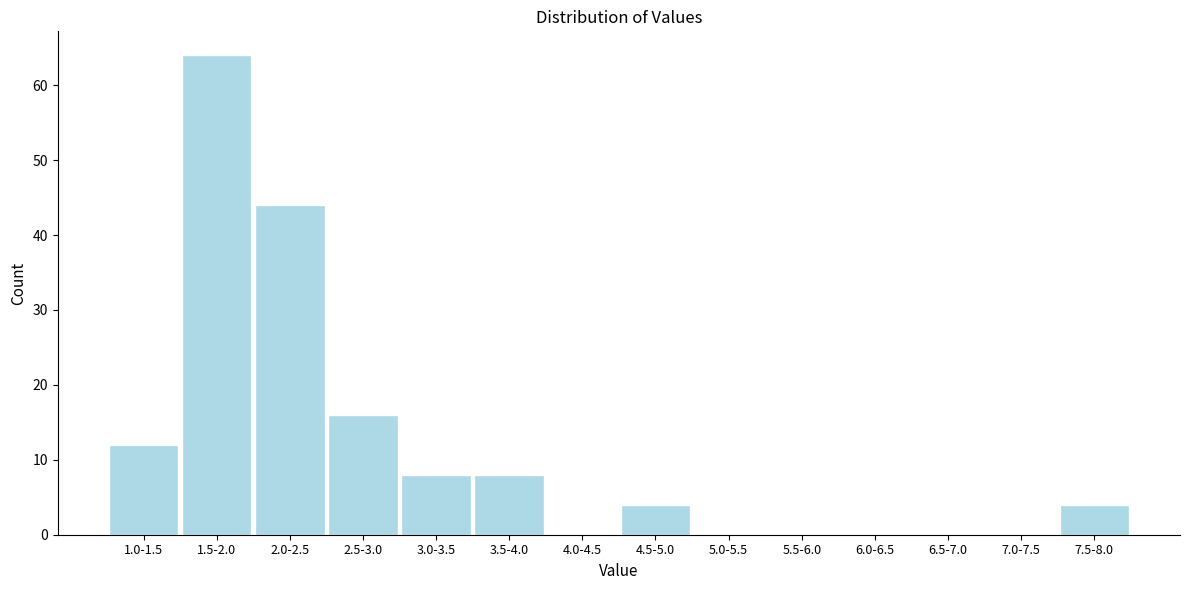

Reading right to left, extract all data points from this chart.

7.5-8.0=4	7.0-7.5=0	6.5-7.0=0	6.0-6.5=0	5.5-6.0=0	5.0-5.5=0	4.5-5.0=4	4.0-4.5=0	3.5-4.0=8	3.0-3.5=8	2.5-3.0=16	2.0-2.5=44	1.5-2.0=64	1.0-1.5=12